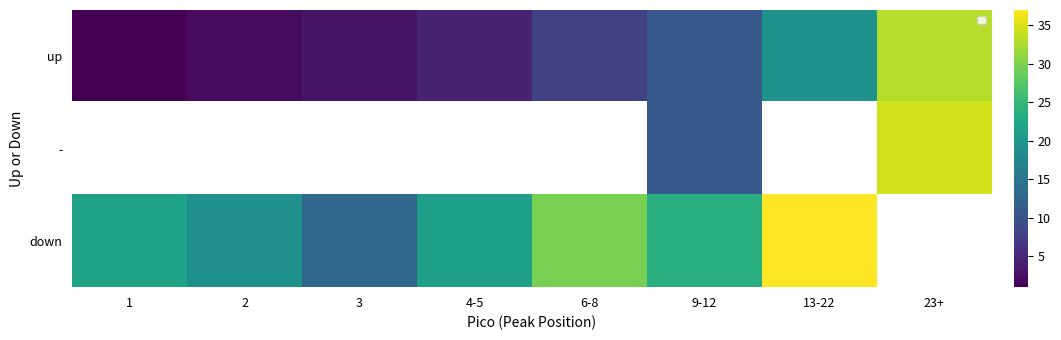

What is the sum of all up values?

82.0